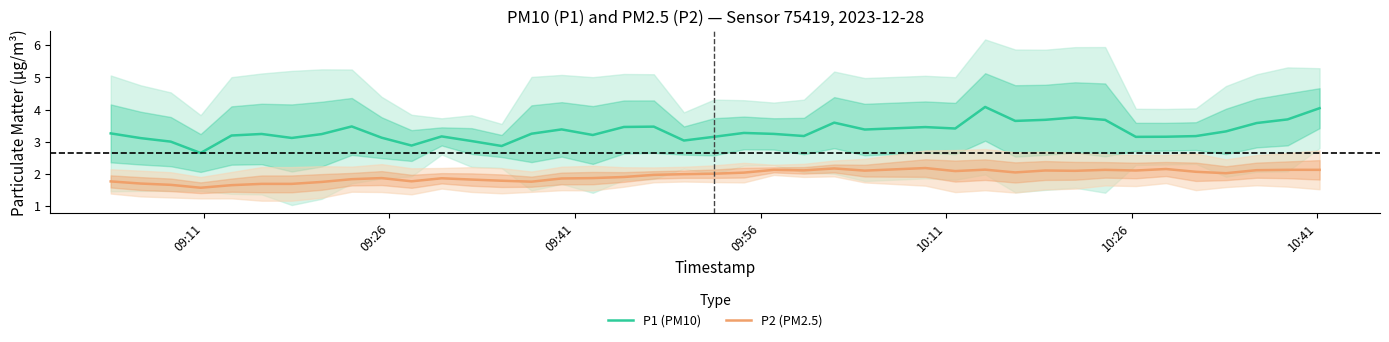

What is the sum of all P1 (PM10) values?

132.8